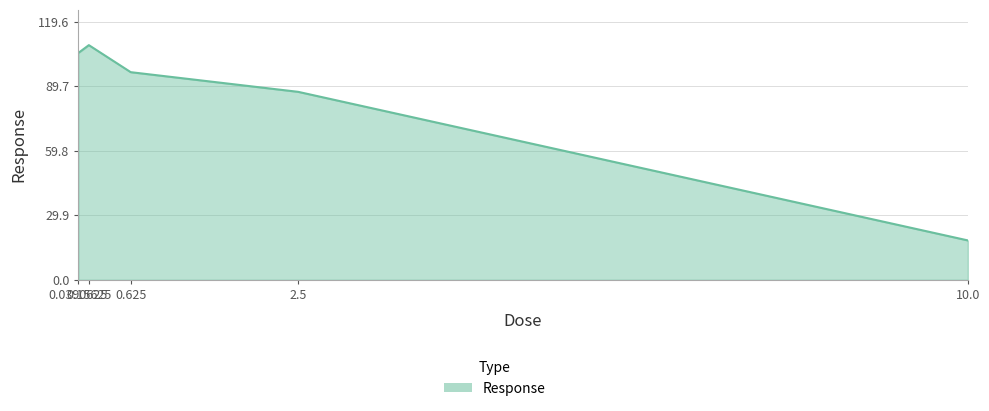

What is the sum of all values?

415.6